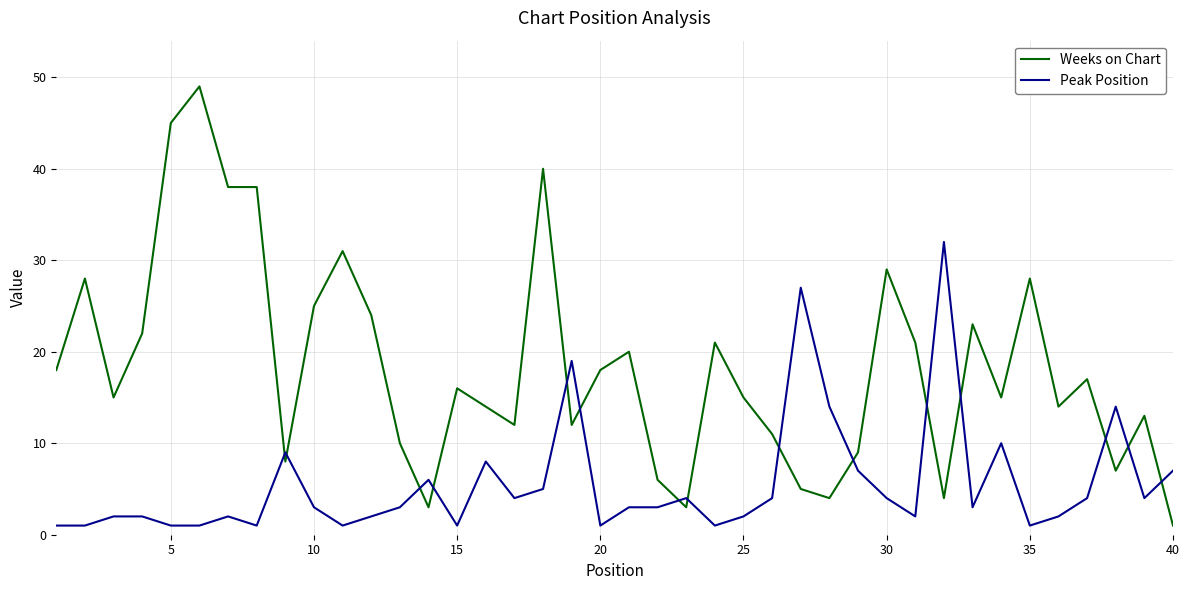

Which series has the widest spread of values?

Weeks on Chart